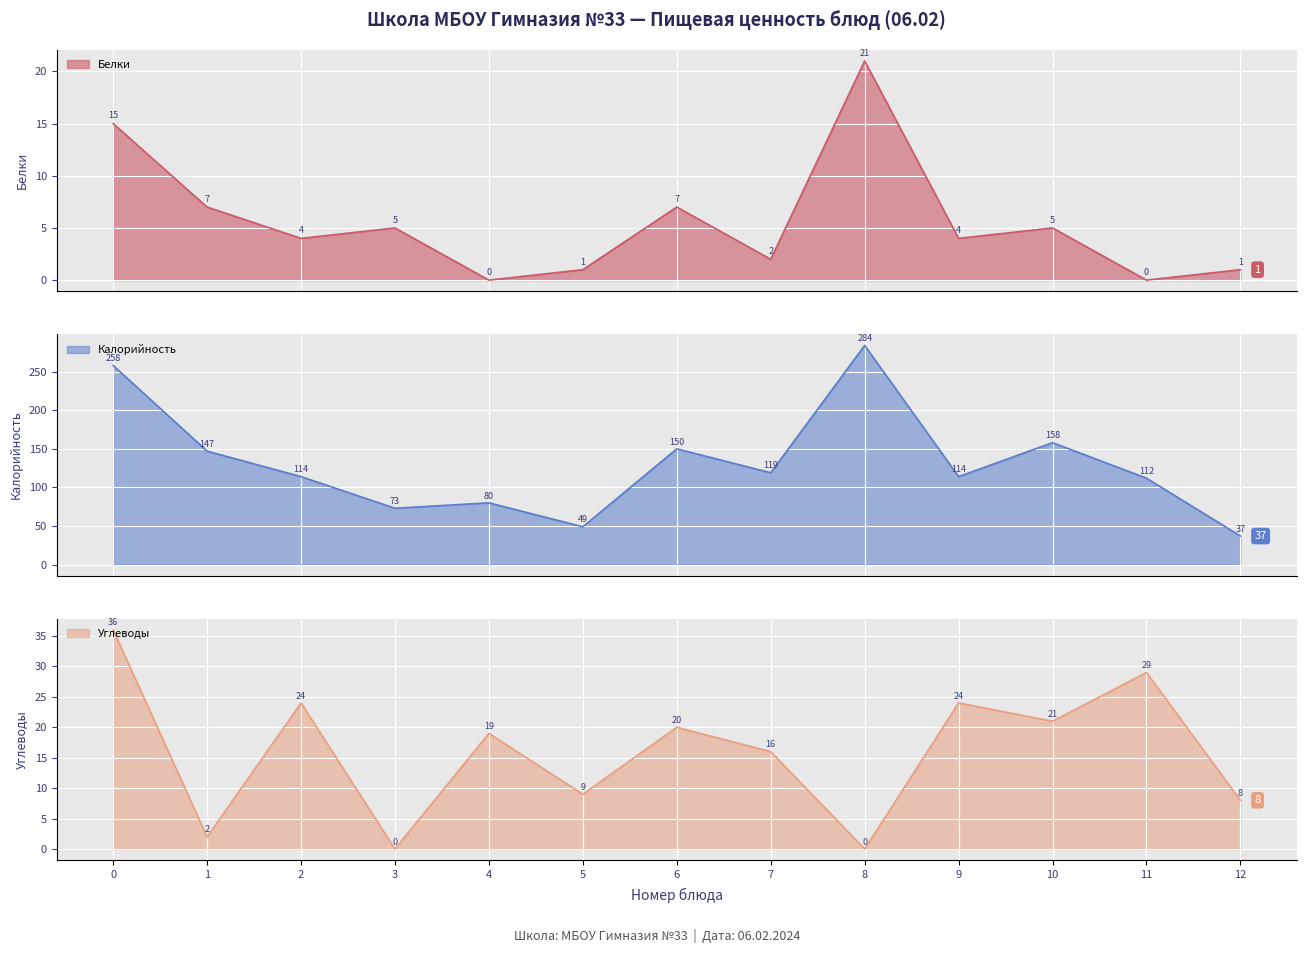

What is the minimum value for Калорийность?

37